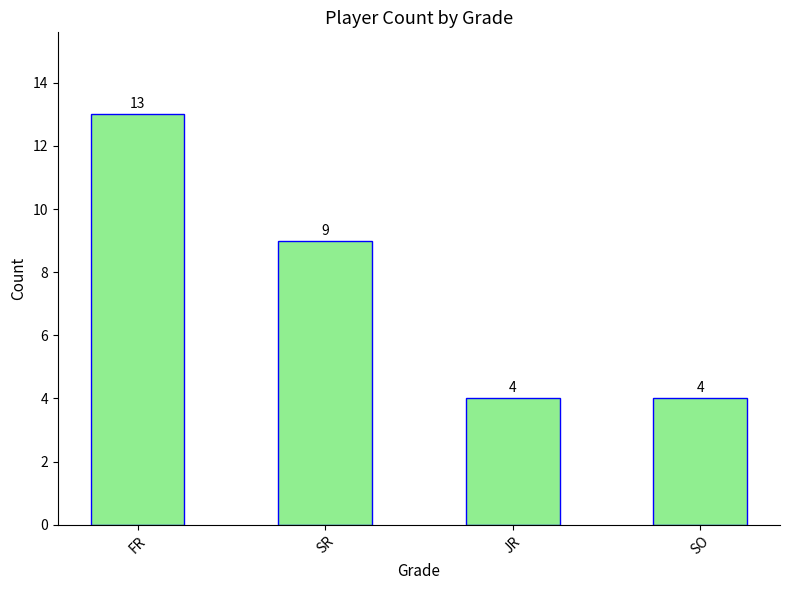

What is the ratio of the value at FR to the value at JR?

3.2